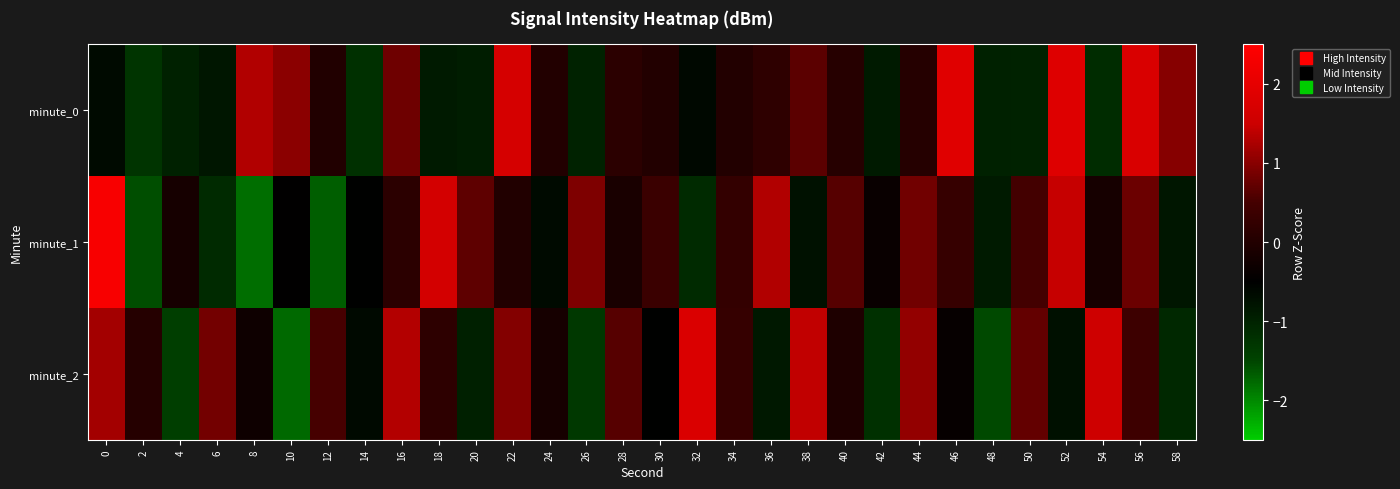

Reading left to right, list all the values displayed in this chart.

minute_0: 0=-0.7	2=-1.3	4=-1.0	6=-0.8	8=1.3	10=1.0	12=-0.0	14=-1.2	16=0.8	18=-0.9	20=-0.9	22=1.7	24=0.0	26=-1.0	28=0.2	30=0.0	32=-0.6	34=0.0	36=0.2	38=0.7	40=0.1	42=-0.9	44=0.1	46=1.9	48=-1.0	50=-1.0	52=1.9	54=-1.2	56=1.7	58=1.0
minute_1: 0=2.4	2=-1.6	4=-0.2	6=-1.1	8=-1.8	10=-0.5	12=-1.7	14=-0.5	16=0.2	18=1.7	20=0.7	22=-0.0	24=-0.6	26=0.9	28=-0.1	30=0.4	32=-1.1	34=0.3	36=1.3	38=-0.7	40=0.6	42=-0.4	44=0.8	46=0.3	48=-0.9	50=0.5	52=1.5	54=-0.2	56=0.8	58=-0.8
minute_2: 0=1.2	2=0.1	4=-1.4	6=0.9	8=-0.3	10=-1.8	12=0.5	14=-0.6	16=1.3	18=0.2	20=-1.0	22=1.0	24=-0.2	26=-1.3	28=0.6	30=-0.5	32=1.8	34=0.3	36=-0.9	38=1.4	40=-0.1	42=-1.2	44=1.1	46=-0.4	48=-1.5	50=0.7	52=-0.7	54=1.5	56=0.4	58=-1.1